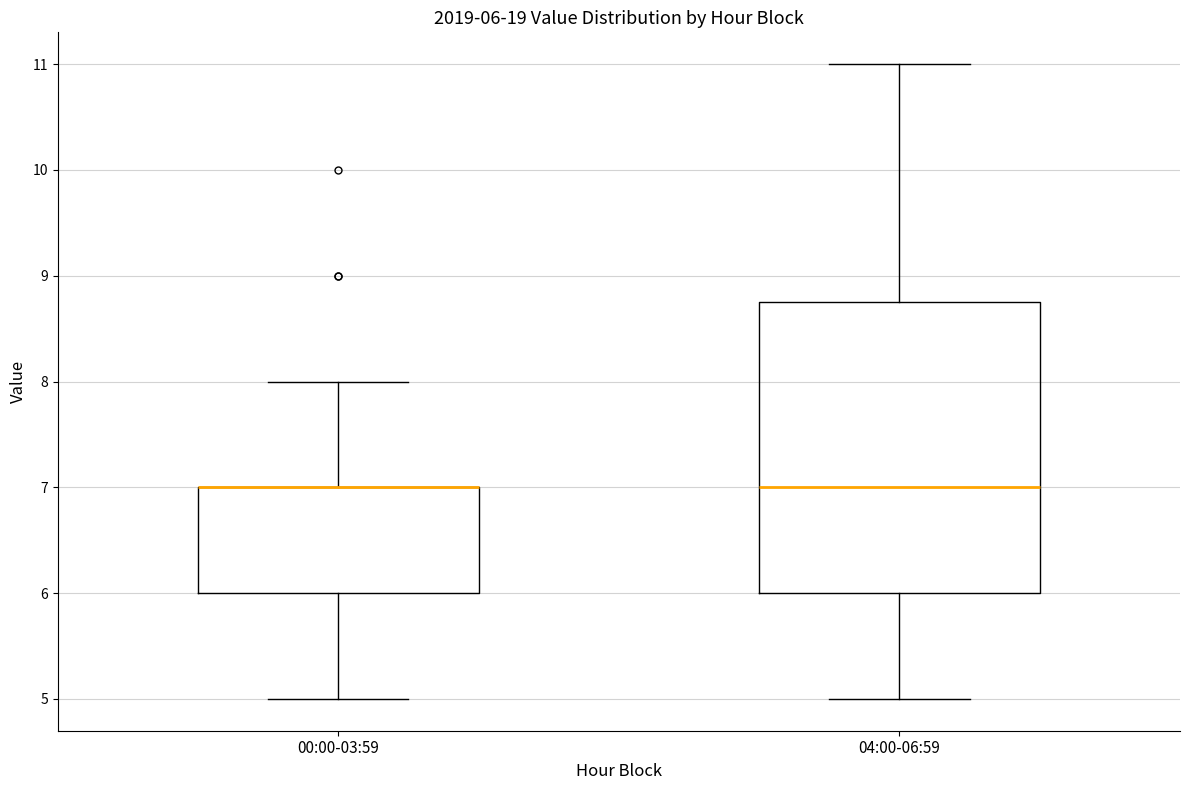

Which box is the tallest, from its lower edge to its upper edge?

04:00-06:59